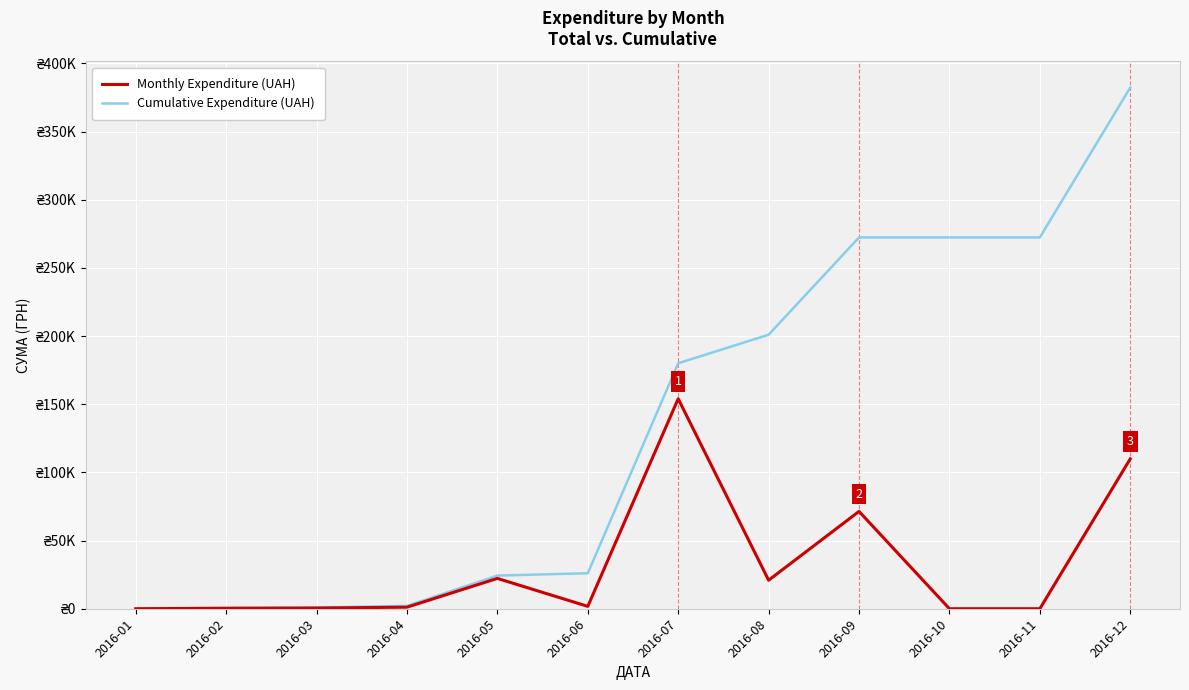

True or false: Cumulative Expenditure (UAH) has more than 0 interior local peaks.

False